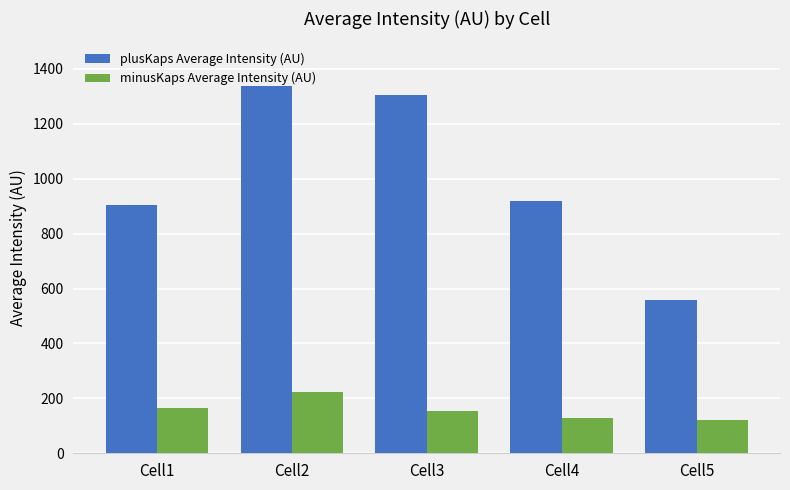

What is the difference between the minusKaps Average Intensity (AU) values at Cell2 and Cell1?

57.2